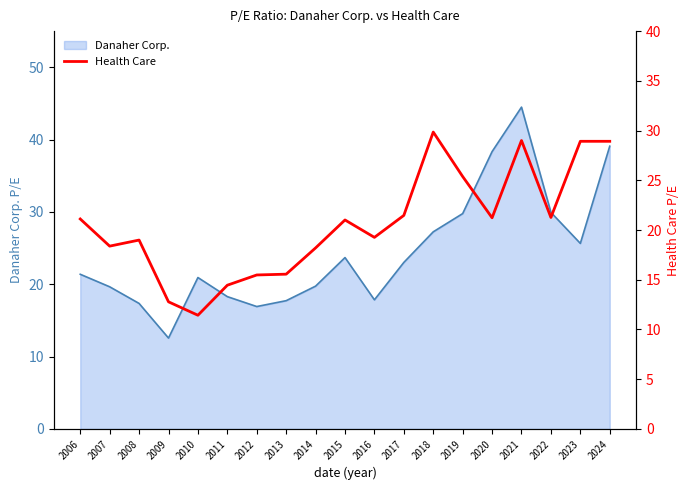

At which label does Danaher Corp. reach its peak?

2021